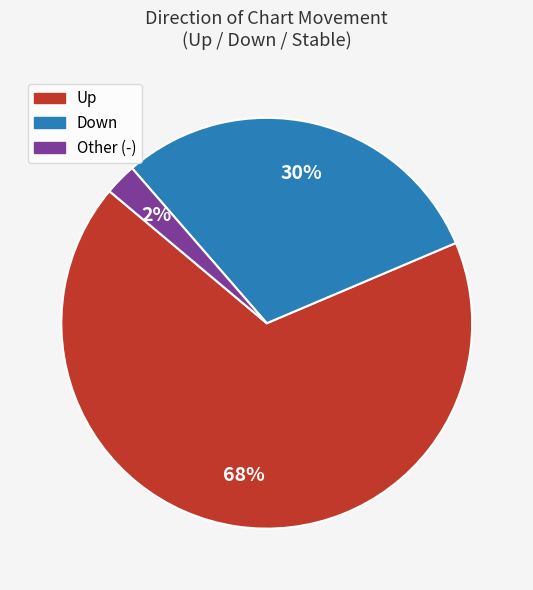

To the nearest percent, what is the average slice percentage?

33%